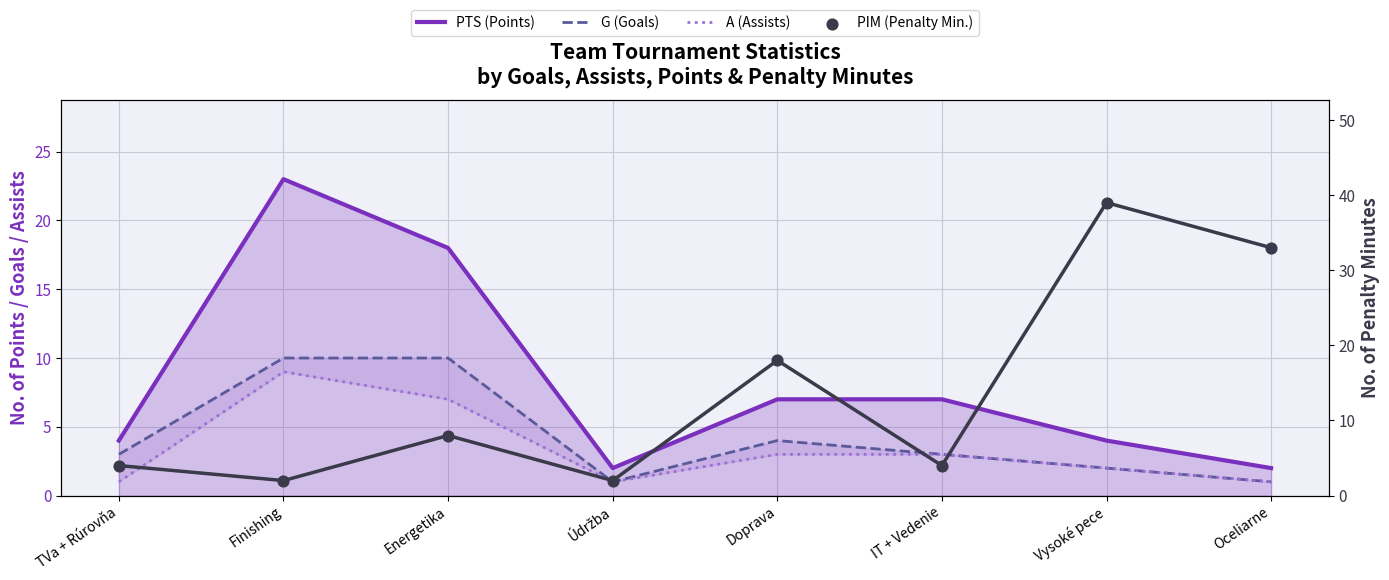

Which series has the largest total across all categories?

PIM (Penalty Min.)